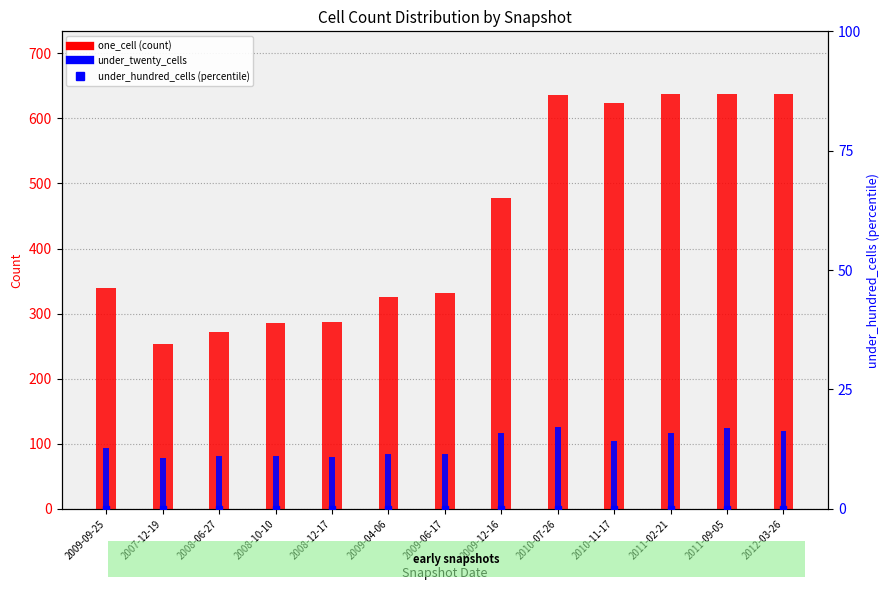

Is it true that under_twenty_cells equals 124 at 2011-09-05?

True